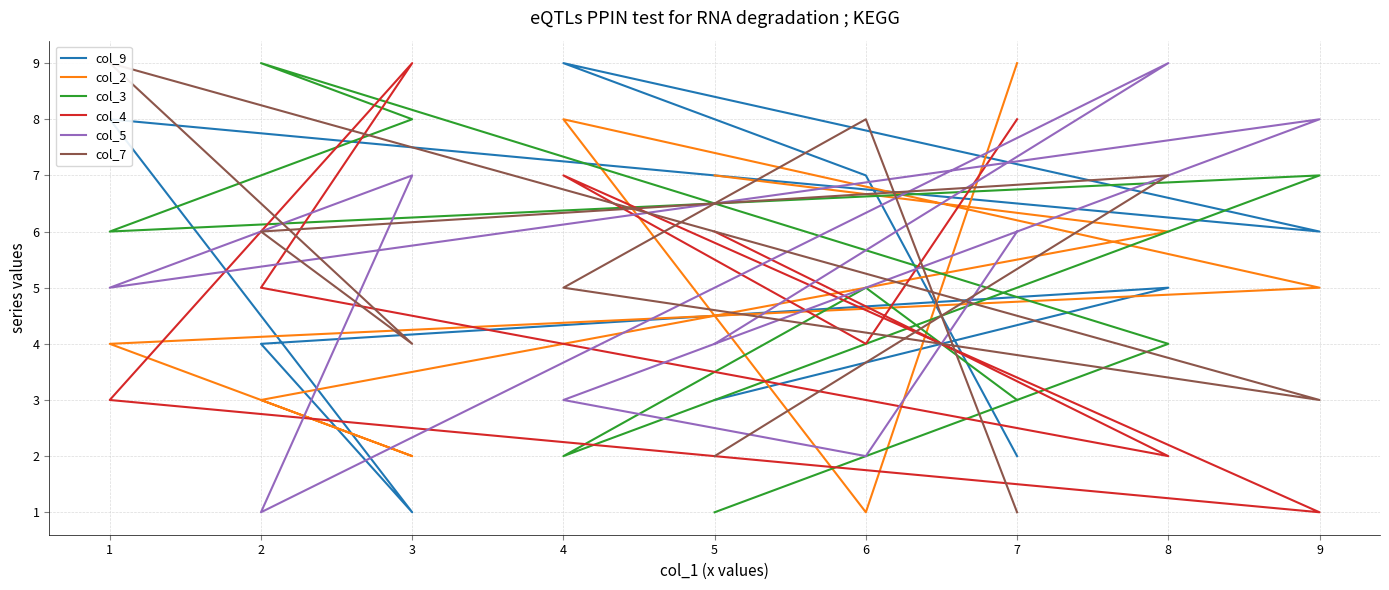

How many interior local valleys does the col_2 series have?

2